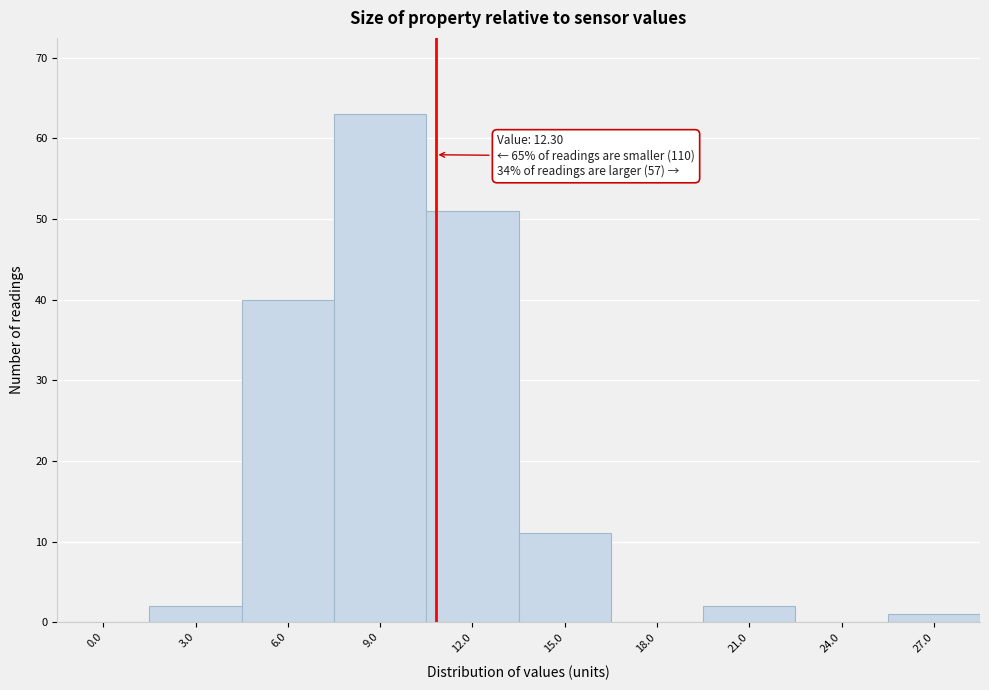

Reading right to left, transcribe all the data shown in this chart.

27.0=1	24.0=0	21.0=2	18.0=0	15.0=11	12.0=51	9.0=63	6.0=40	3.0=2	0.0=0